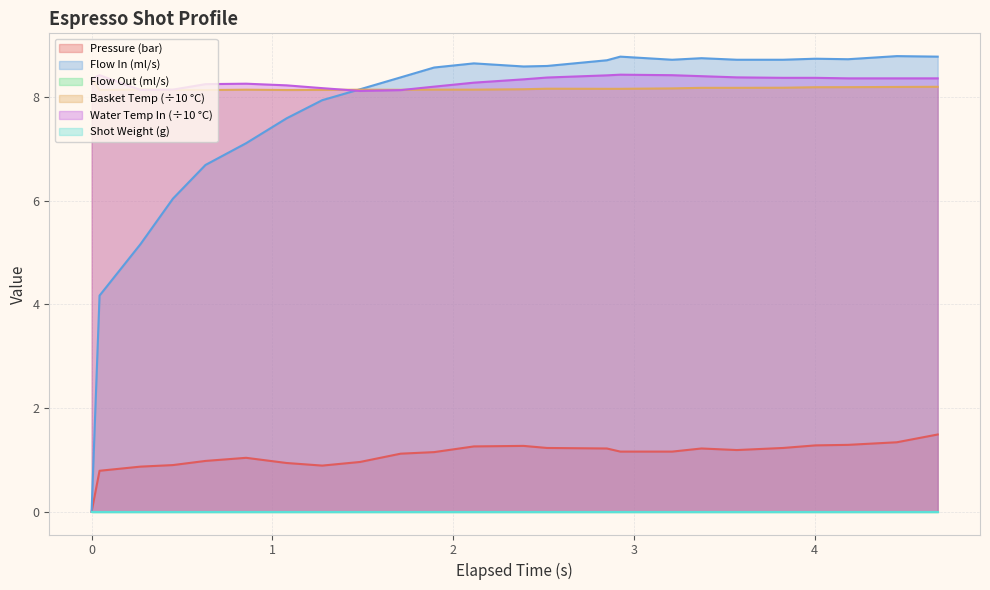

In pressure, how many points are higher than both neighbors (excluding endpoints)?

3